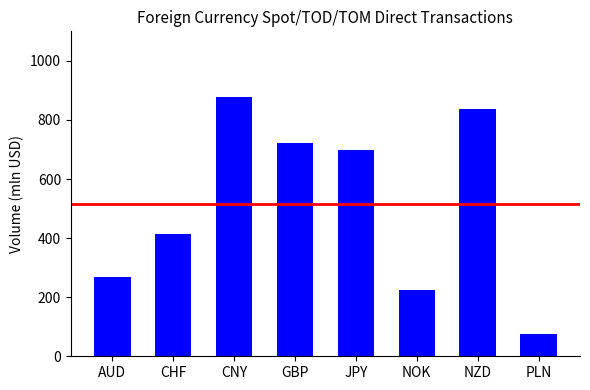

List the labels in order of value, smallest first.

PLN, NOK, AUD, CHF, JPY, GBP, NZD, CNY